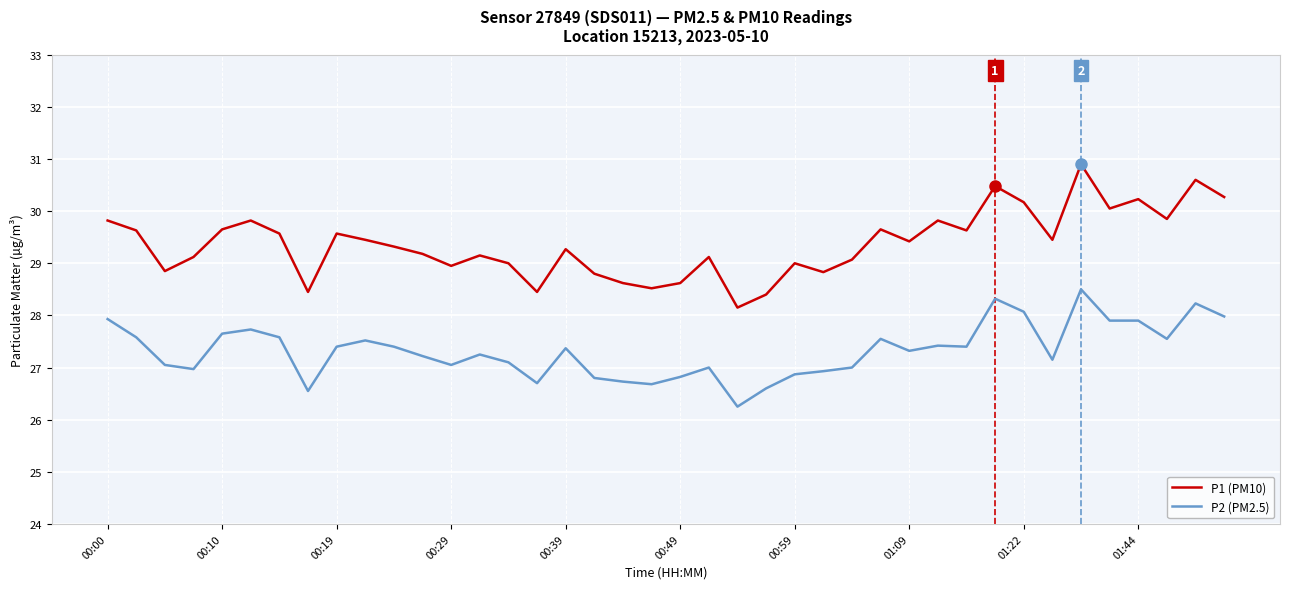

Rank the series by their maximum value, from highest to lowest.

P1 (PM10), P2 (PM2.5)